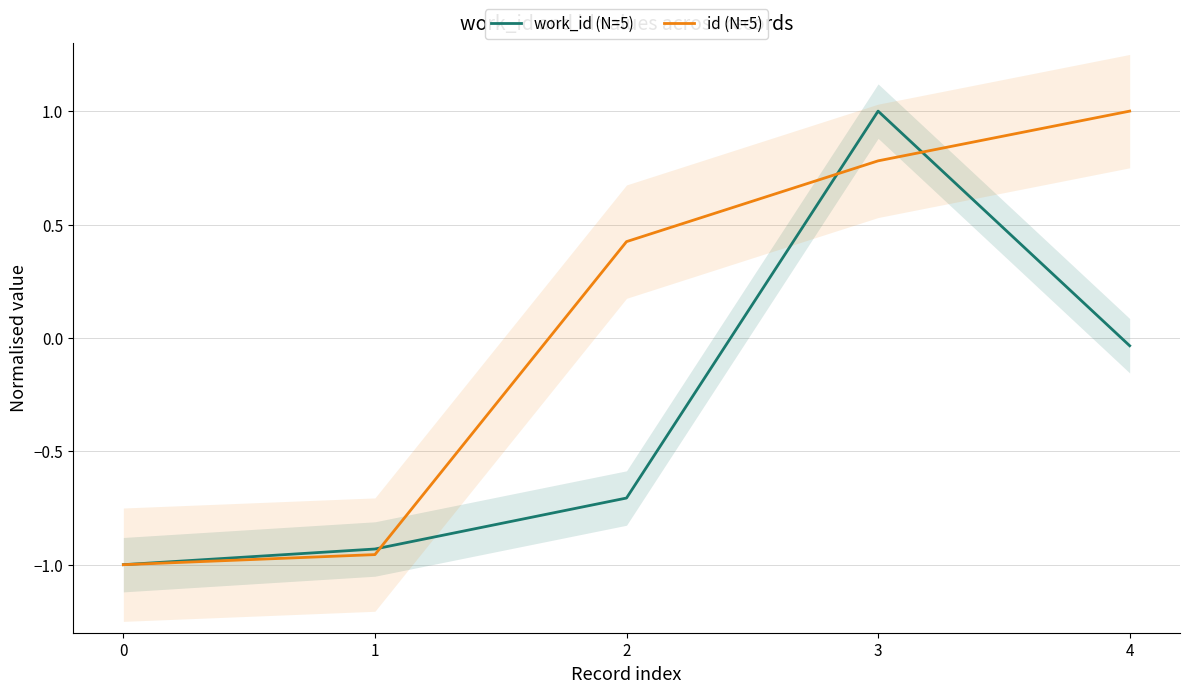

Rank the series by their maximum value, from lowest to highest.

work_id (N=5), id (N=5)